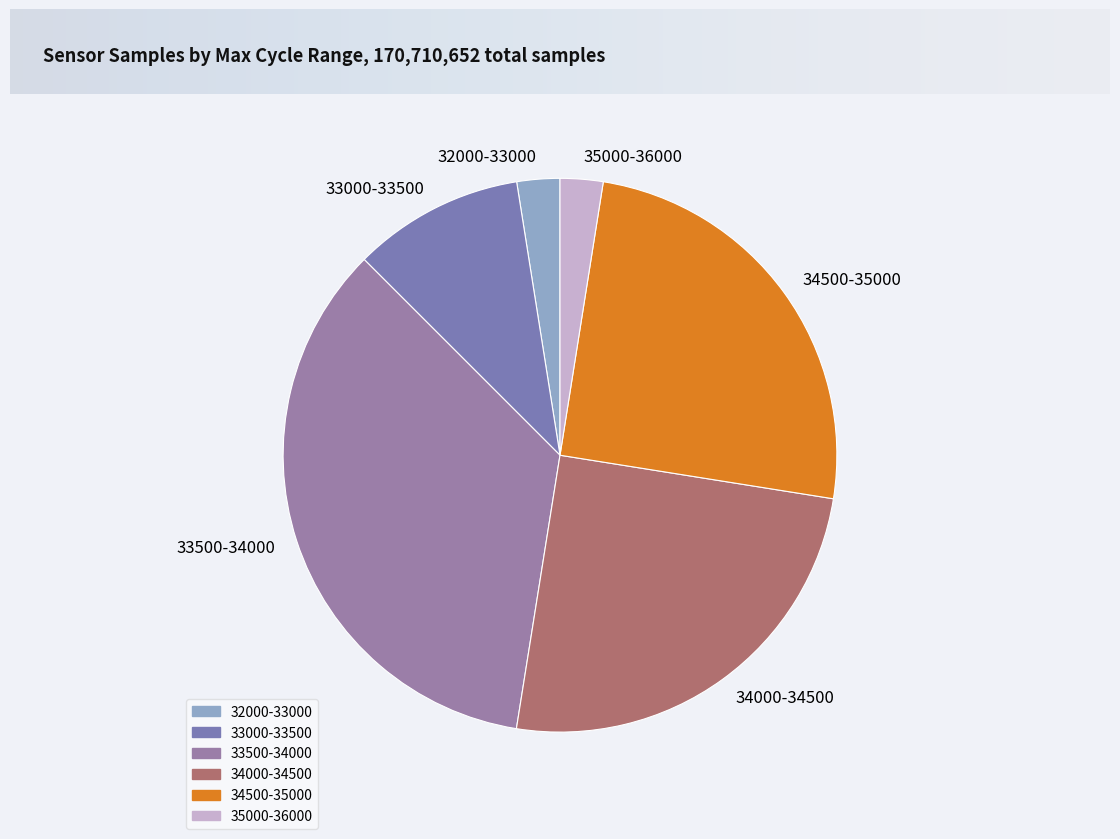

The 34500-35000 slice represents 25% of the pie. True or false?

True